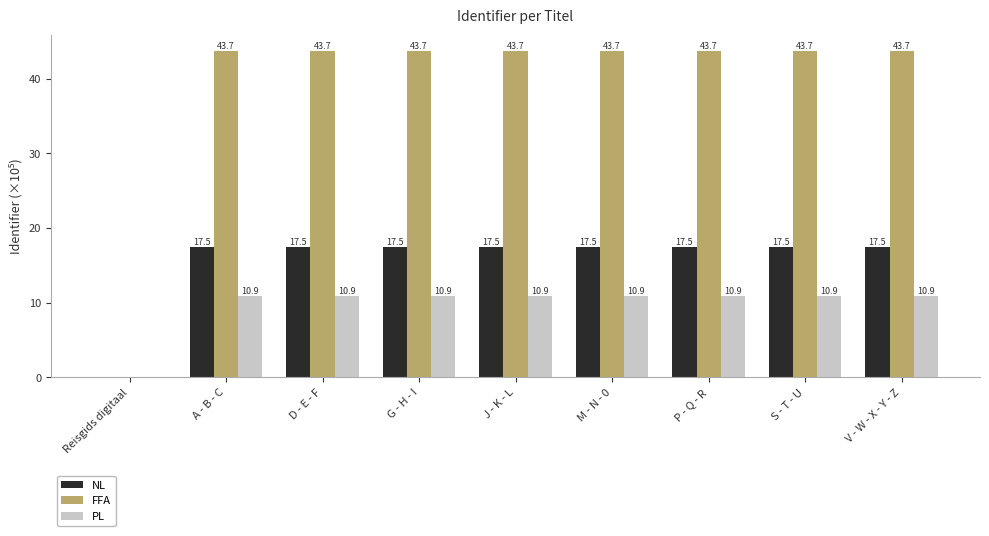

Where does the NL series first go above 17?

A - B - C